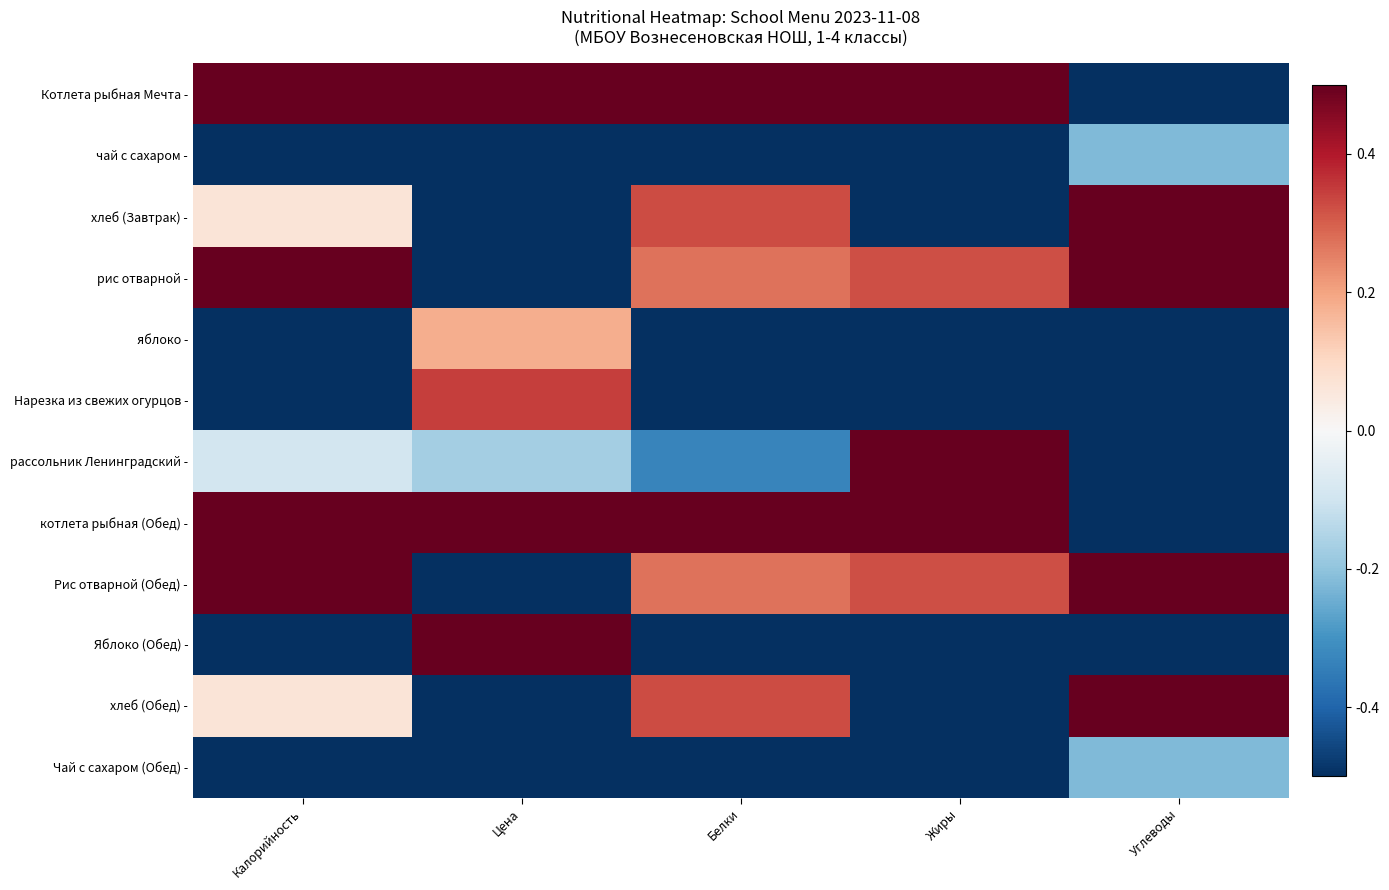

Rank the series at Цена from lowest to highest value.

чай с сахаром -, хлеб (Завтрак) -, рис отварной -, Рис отварной (Обед) -, хлеб (Обед) -, Чай с сахаром (Обед) -, рассольник Ленинградский -, яблоко -, Нарезка из свежих огурцов -, Котлета рыбная Мечта -, котлета рыбная (Обед) -, Яблоко (Обед) -